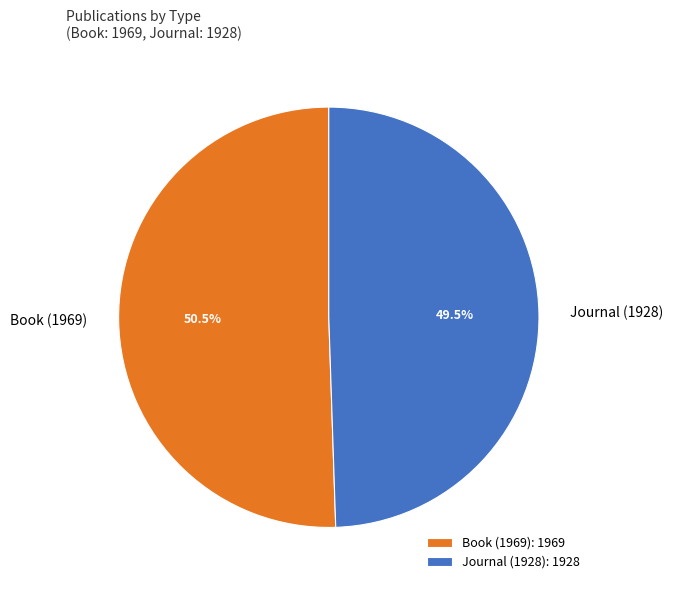

To the nearest percent, what is the difference between the largest and smallest slice percentages?

1%